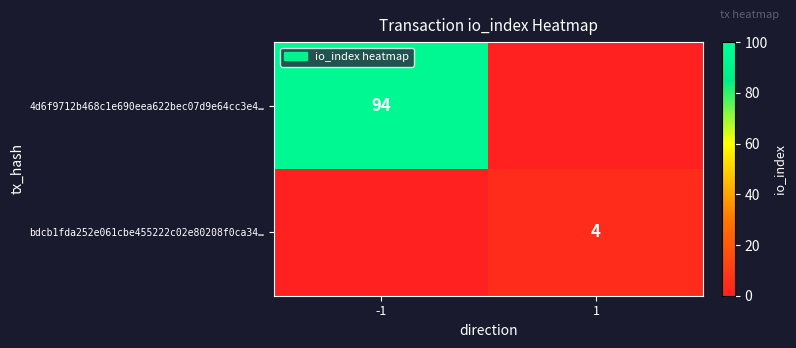

True or false: bdcb1fda252e061cbe455222c02e80208f0ca34… has a value of 4 at 1.

True